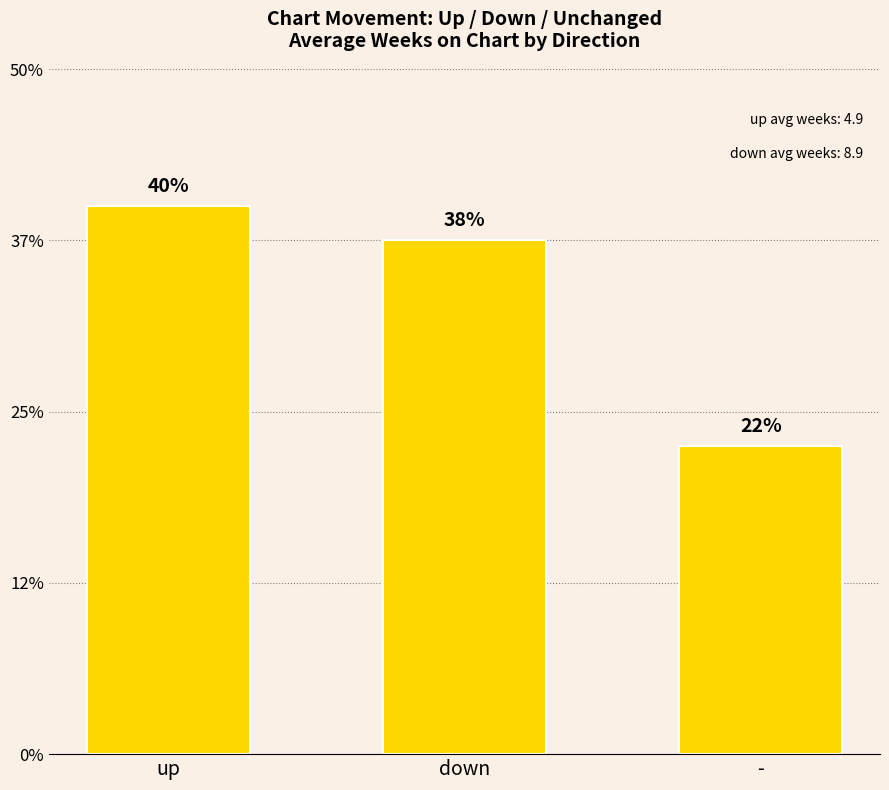

What is the label of the 3rd bar from the left?

-